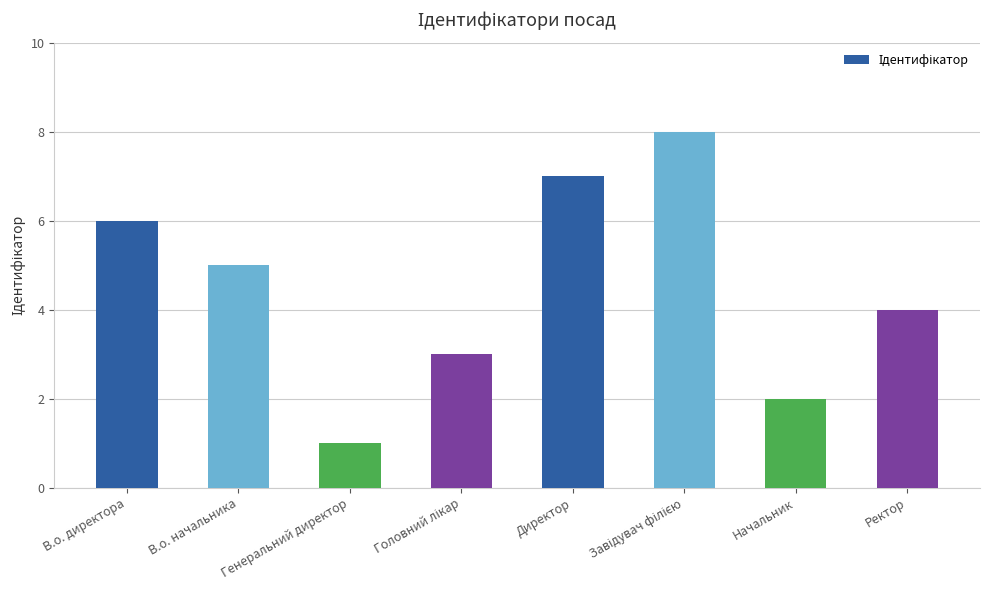

What is the difference between the maximum and minimum values?

7